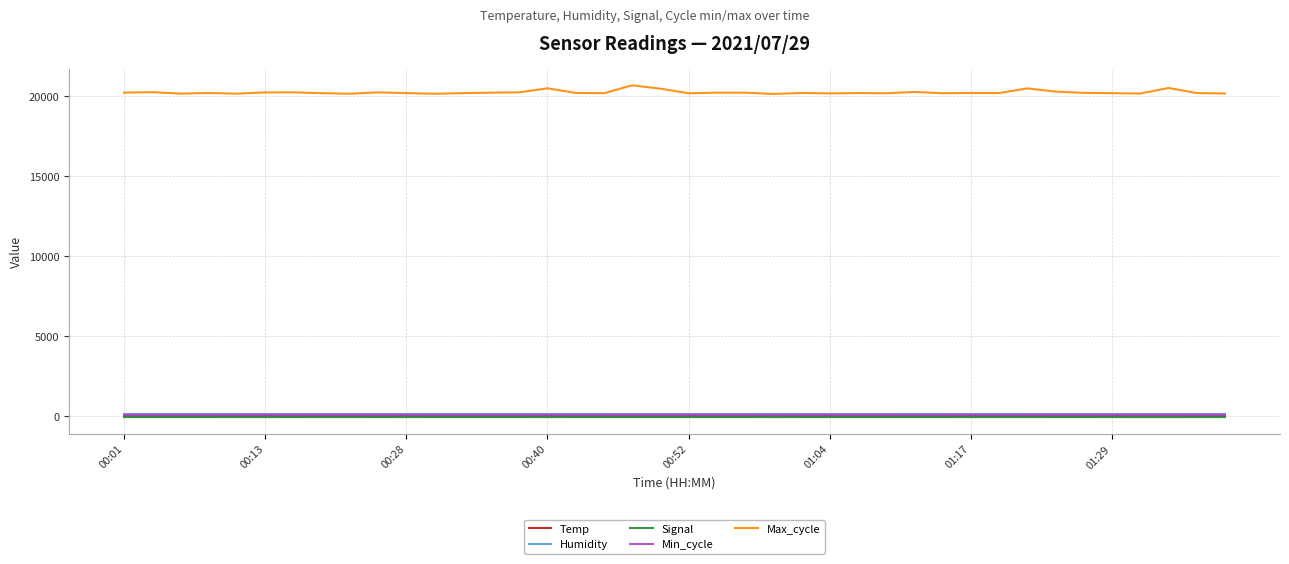

What is the difference between the second highest and second lowest values in the Signal series?

2.0